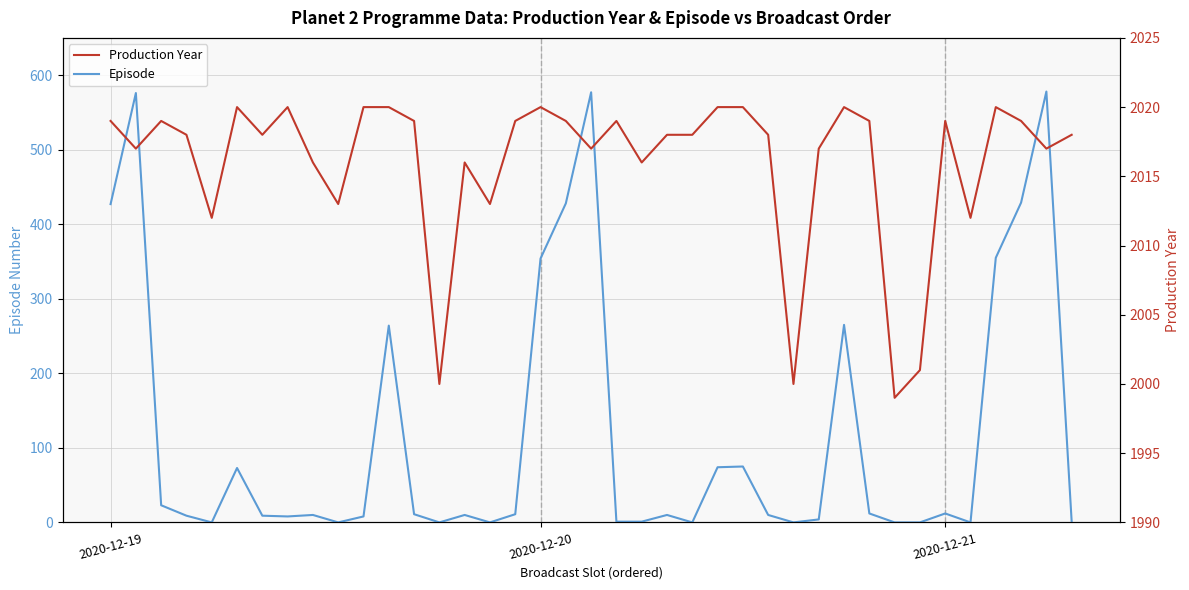

What value does the Production Year series have at 38, to the nearest 10?

2020